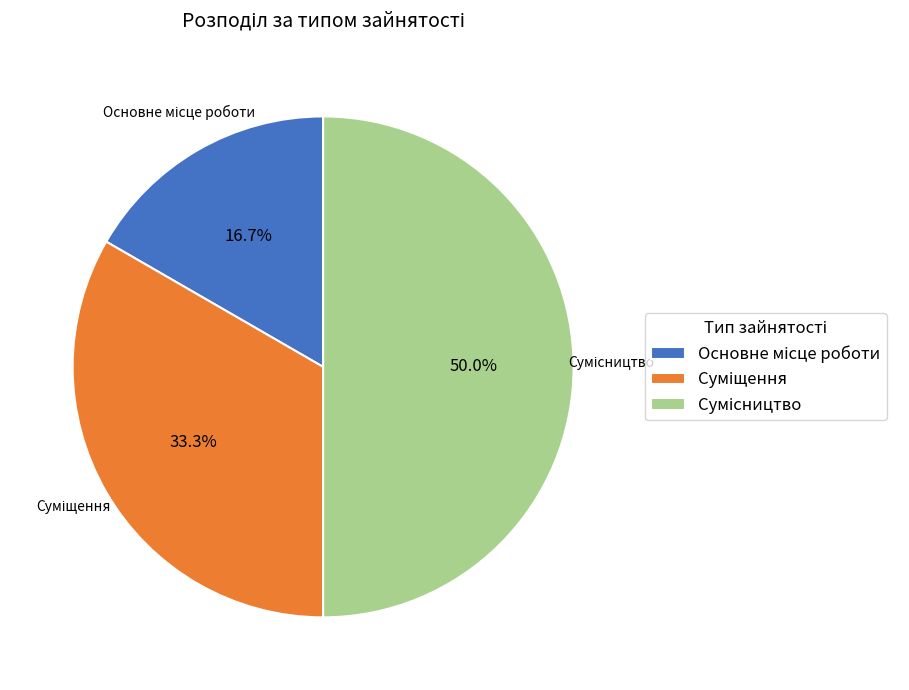

How many segments does this pie chart have?

3